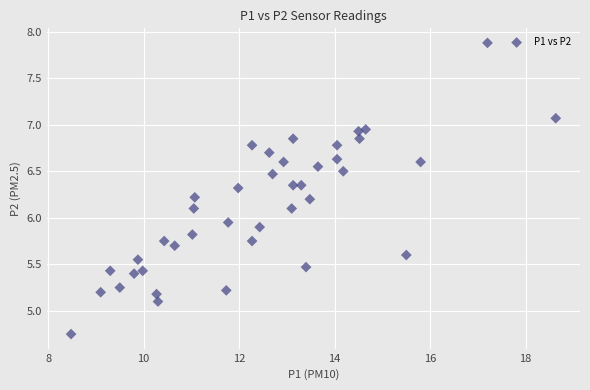

What is the range of Y values (max minus min)?

3.1